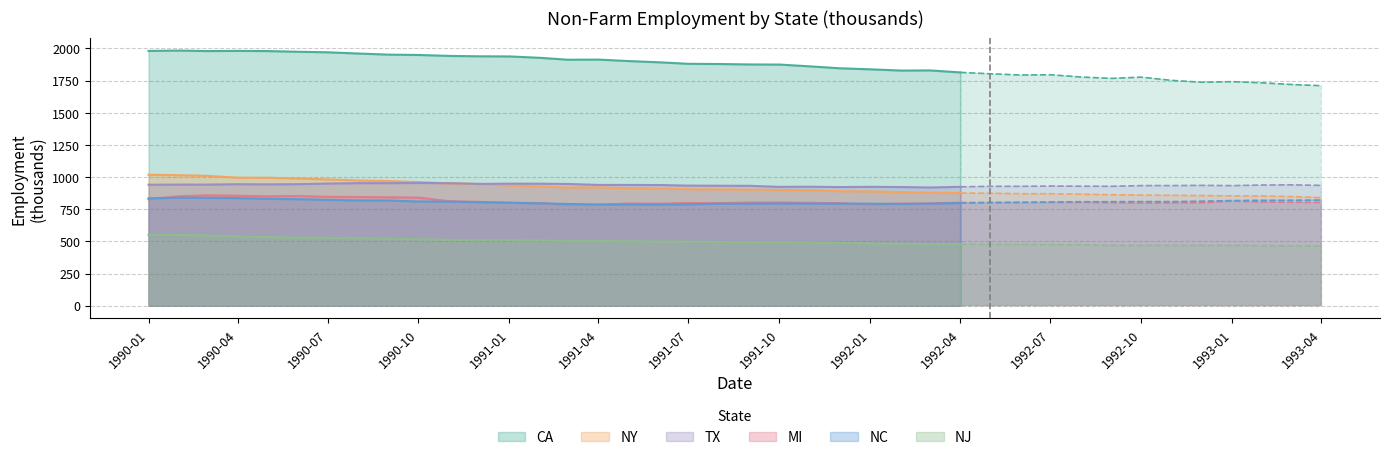

At which category does TX reach its first local valley?

1990-05